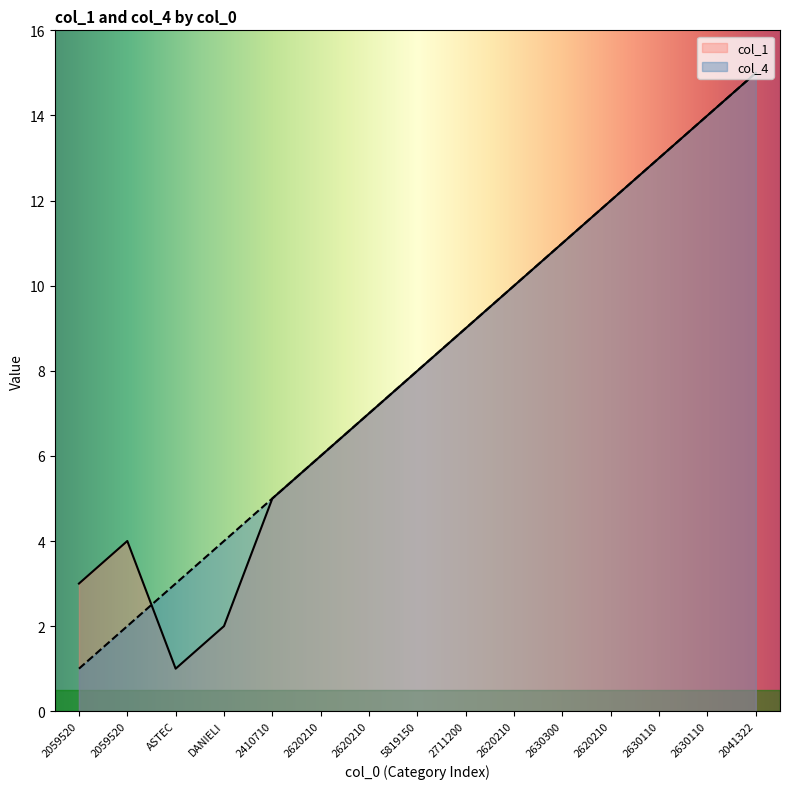

What is the difference between the col_1 values at 5819150 and 2630110?

5